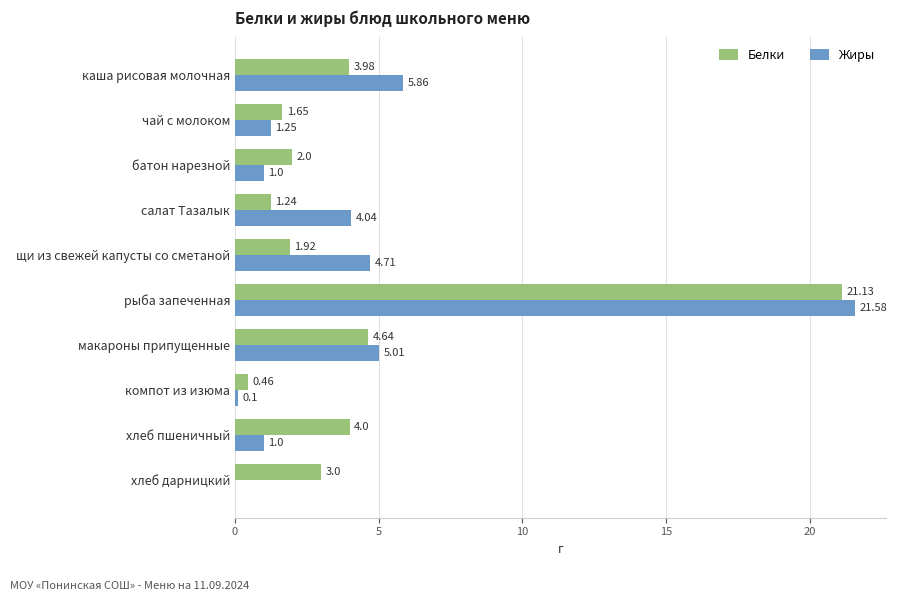

At which label does Белки reach its peak?

рыба запеченная